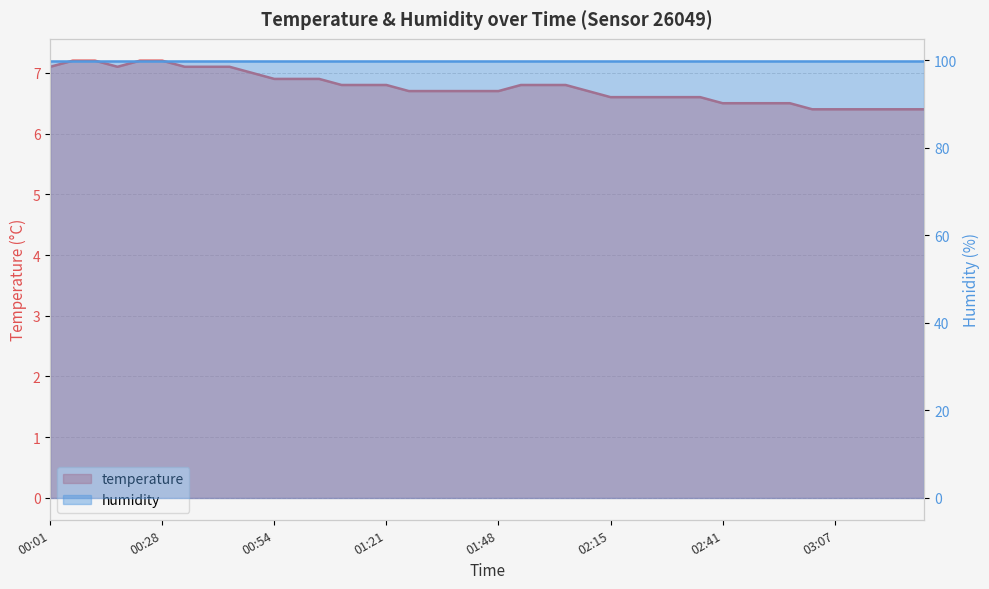

Reading right to left, extract all data points from this chart.

03:28=6.4	03:22=6.4	03:17=6.4	03:12=6.4	03:07=6.4	03:02=6.4	02:56=6.5	02:51=6.5	02:46=6.5	02:41=6.5	02:36=6.6	02:31=6.6	02:26=6.6	02:21=6.6	02:15=6.6	02:10=6.7	02:04=6.8	01:59=6.8	01:54=6.8	01:48=6.7	01:43=6.7	01:37=6.7	01:32=6.7	01:27=6.7	01:21=6.8	01:16=6.8	01:10=6.8	01:05=6.9	01:00=6.9	00:54=6.9	00:49=7.0	00:44=7.1	00:38=7.1	00:33=7.1	00:28=7.2	00:22=7.2	00:17=7.1	00:12=7.2	00:06=7.2	00:01=7.1